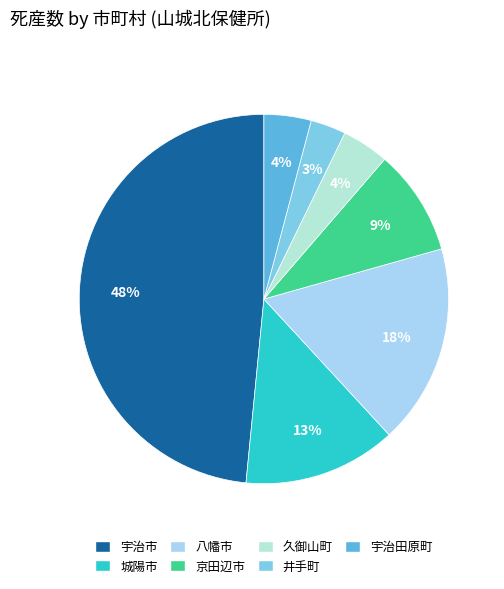

Which has a higher value, 宇治田原町 or 久御山町?

宇治田原町